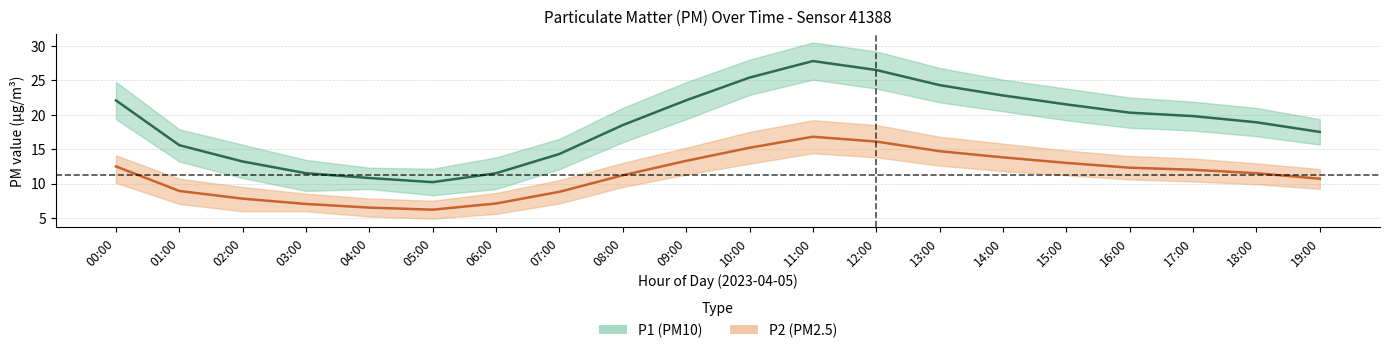

Which category has the lowest value across all series?

05:00